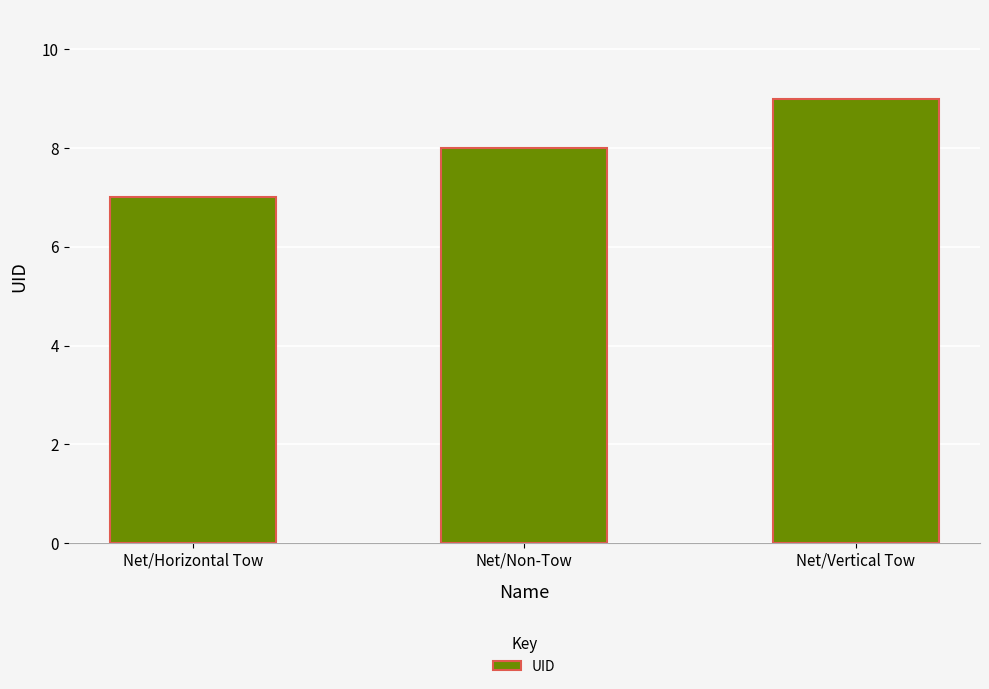

What is the ratio of the value at Net/Horizontal Tow to the value at Net/Vertical Tow?

0.8